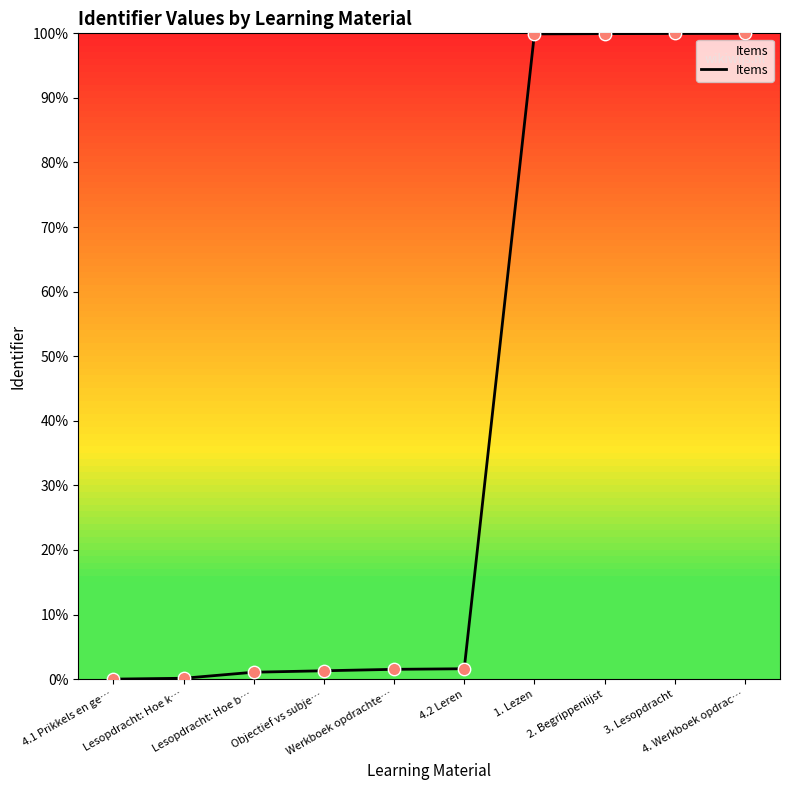

What is the change in value from 4.1 Prikkels en ge… to Objectief vs subje…?

+1.3